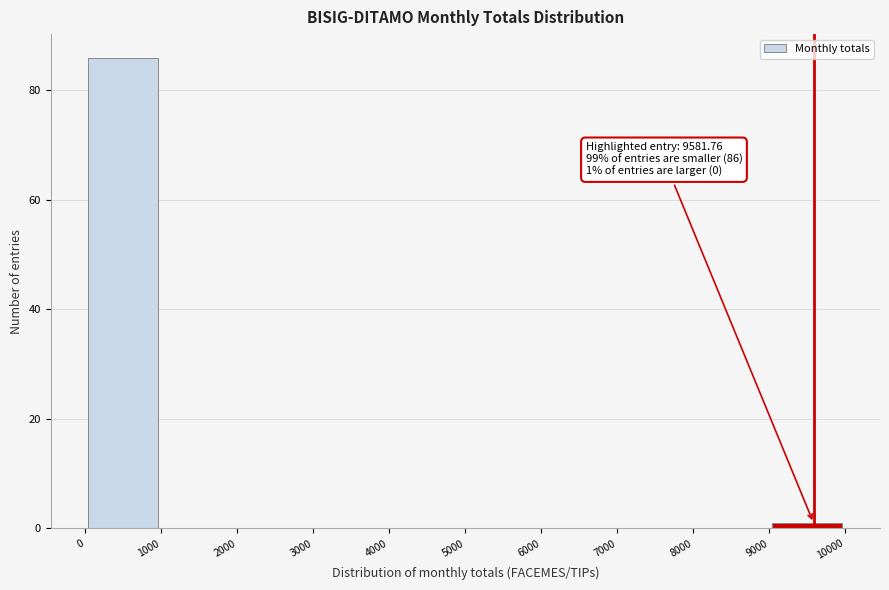

Over which range of the x-axis is the bar tallest?

0 to 1000